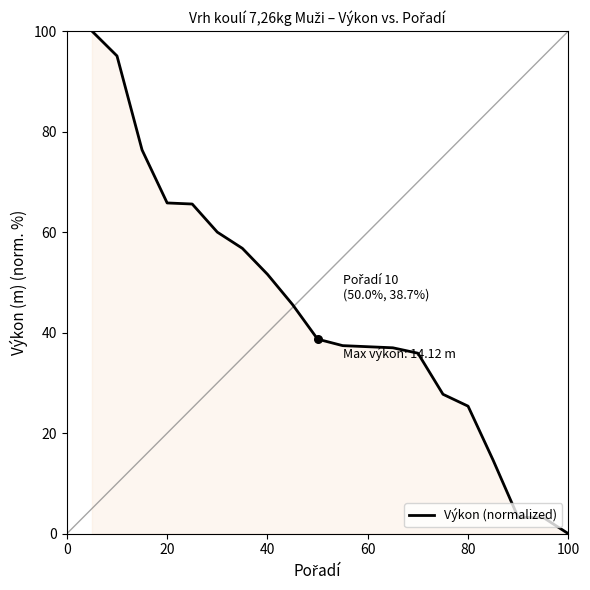

What is the maximum value shown in the chart?

100.0